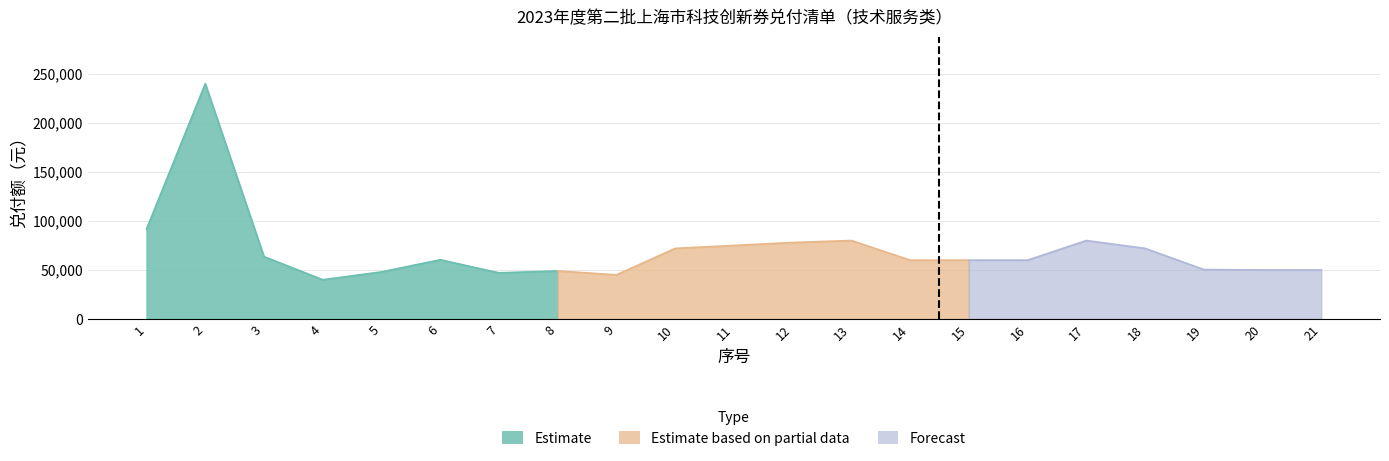

Read the value at 2, to the nearest 100.

240000